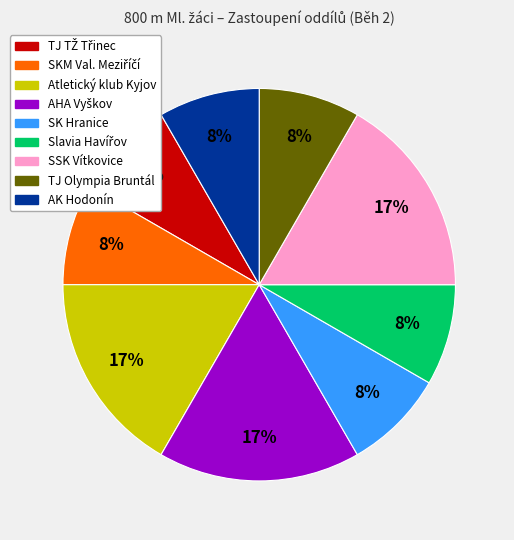

Is there a majority slice in this chart?

No